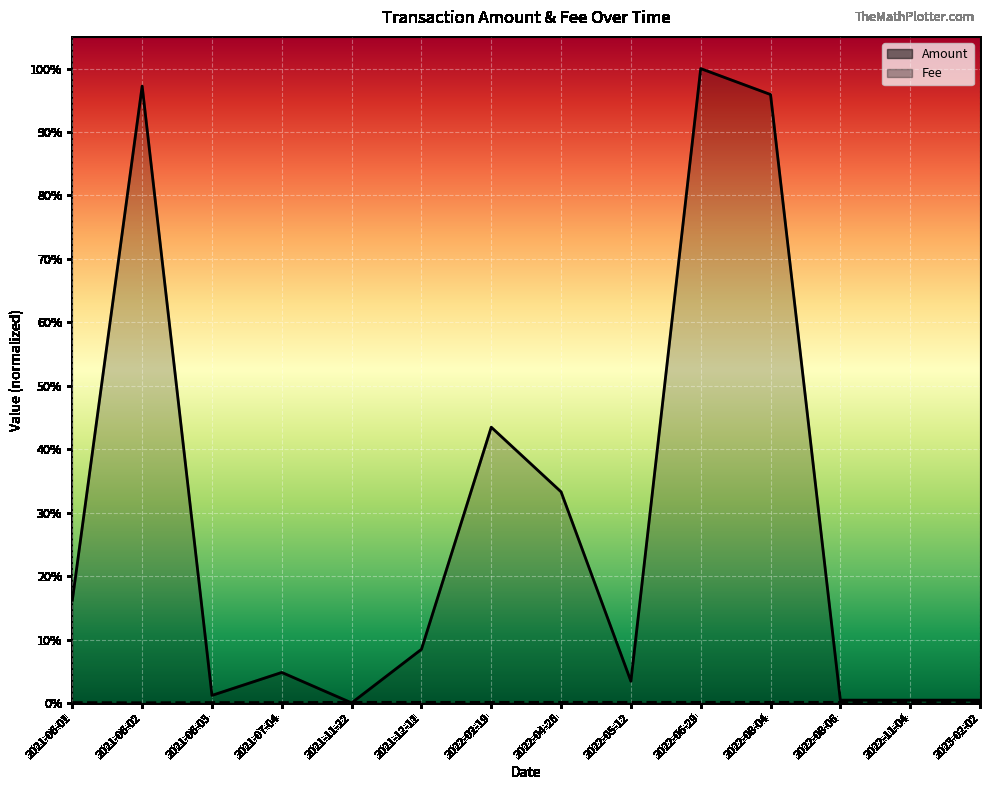

At how many categories does at least one series exceed 0?

14